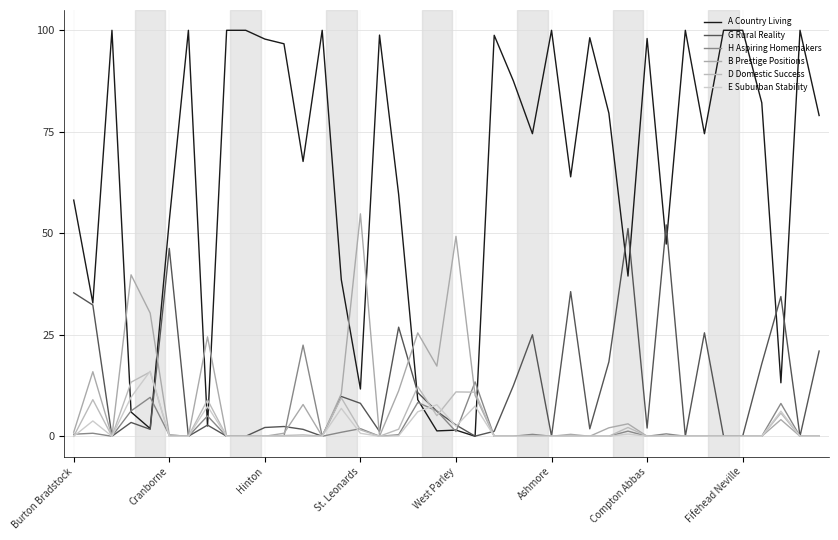

True or false: E Suburban Stability has more than 0 interior local peaks.

True